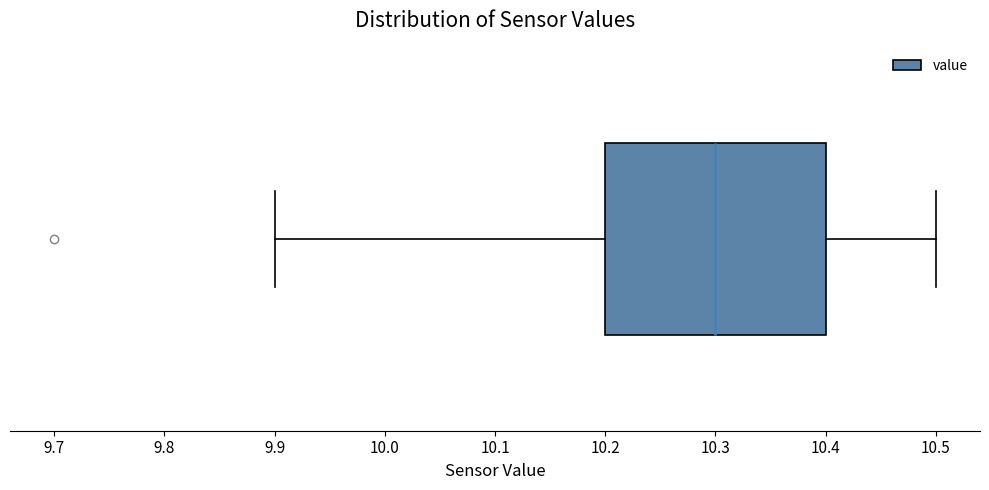

Where does the median line of the box sit on the x-axis? The values are not printed on the chart, so give them approximately, as read against the axis.

10.3